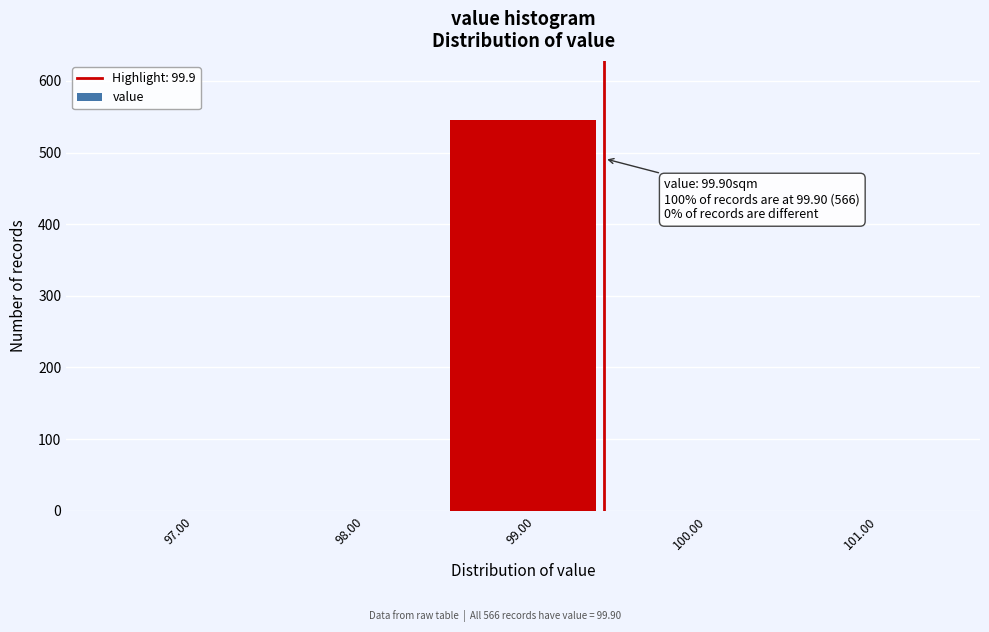

Reading left to right, list all the values displayed in this chart.

97.00=0	98.00=0	99.00=546	100.00=0	101.00=0